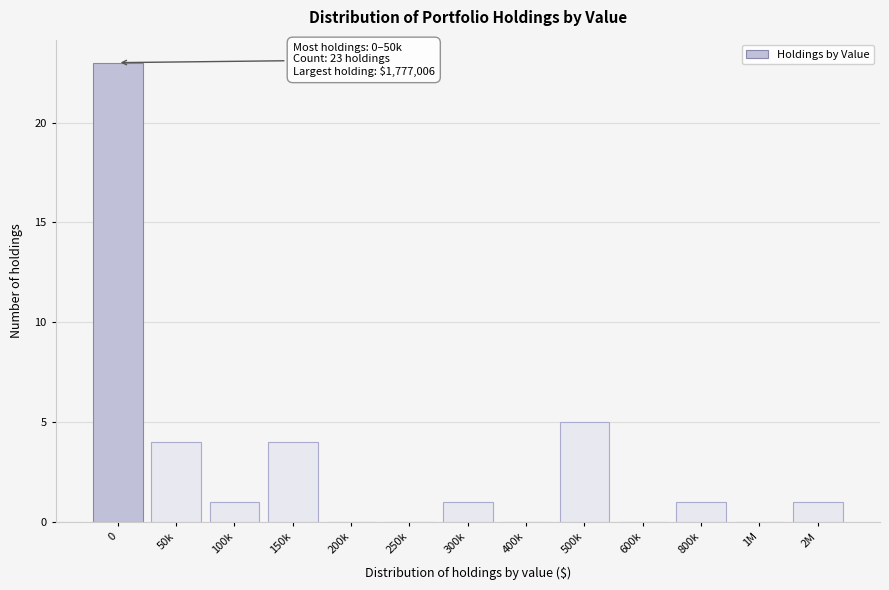

Reading right to left, transcribe all the data shown in this chart.

2M=1	1M=0	800k=1	600k=0	500k=5	400k=0	300k=1	250k=0	200k=0	150k=4	100k=1	50k=4	0=23